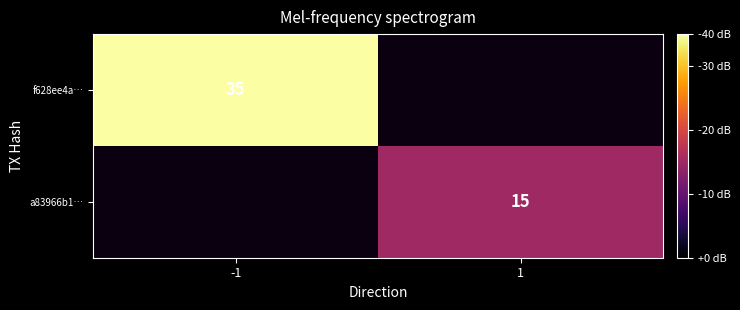

True or false: f628ee4a… has a value of 53 at -1.

False